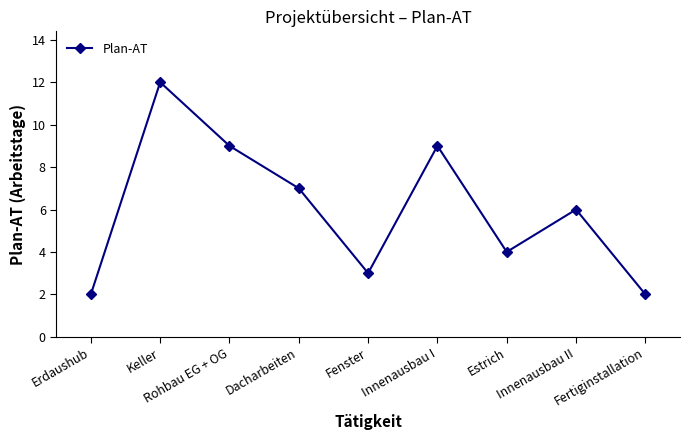

What is the greatest value displayed?

12